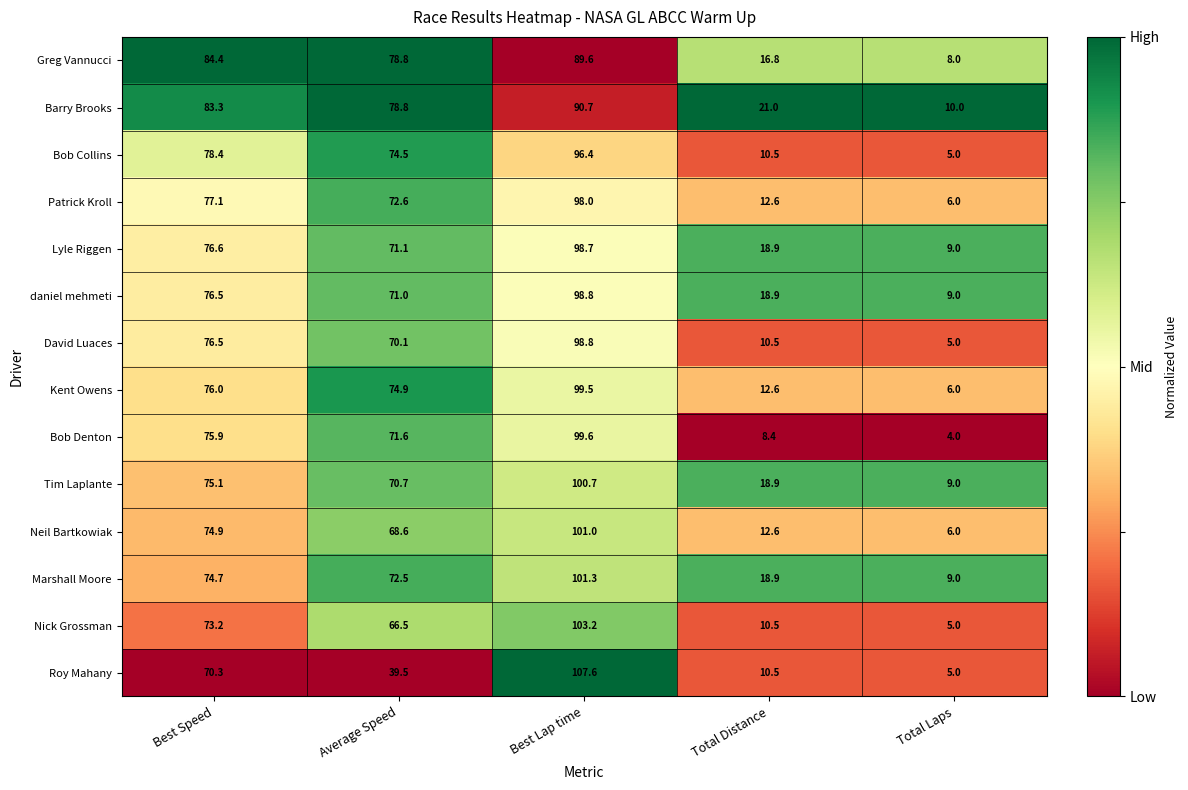

True or false: Tim Laplante has a value of 12.9 at Total Laps.

False